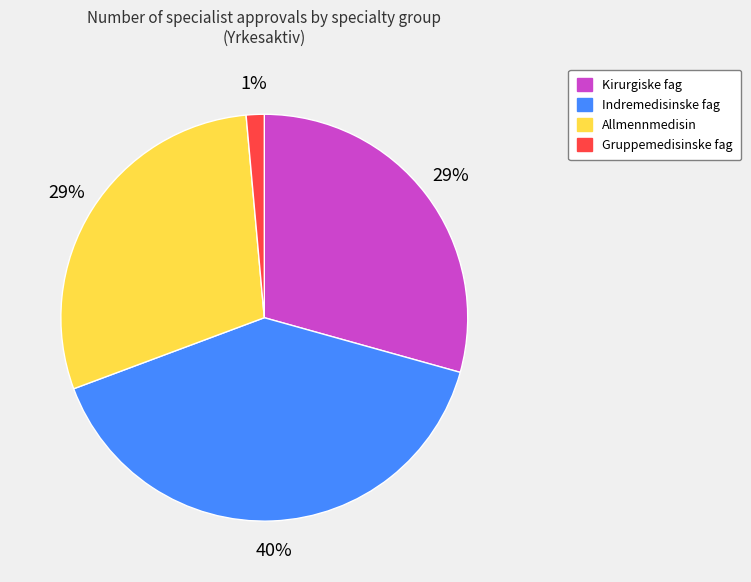

How many segments does this pie chart have?

4